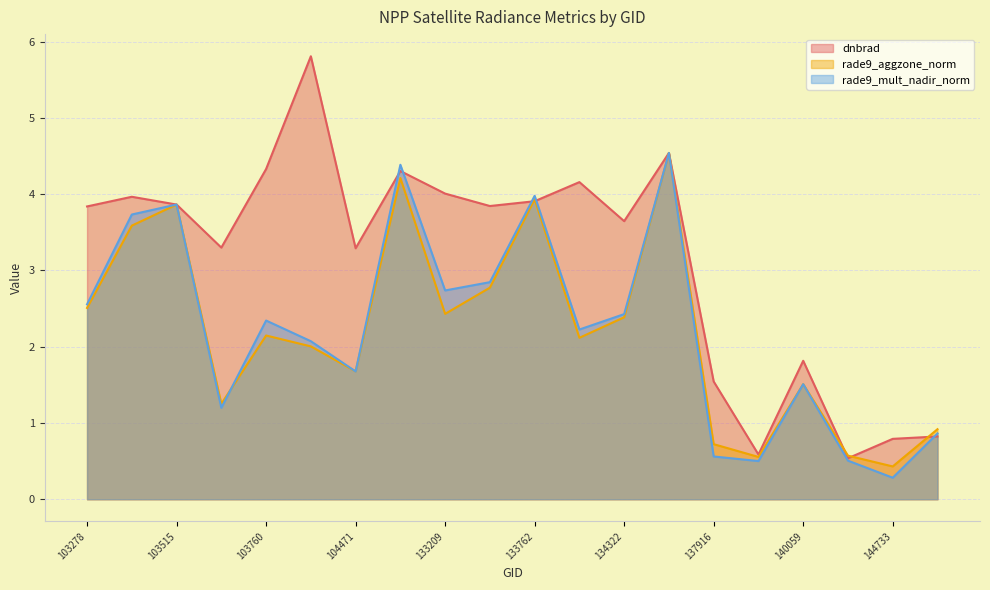

Which series ends up on top after the final intersection of dnbrad and rade9_aggzone_norm?

rade9_aggzone_norm